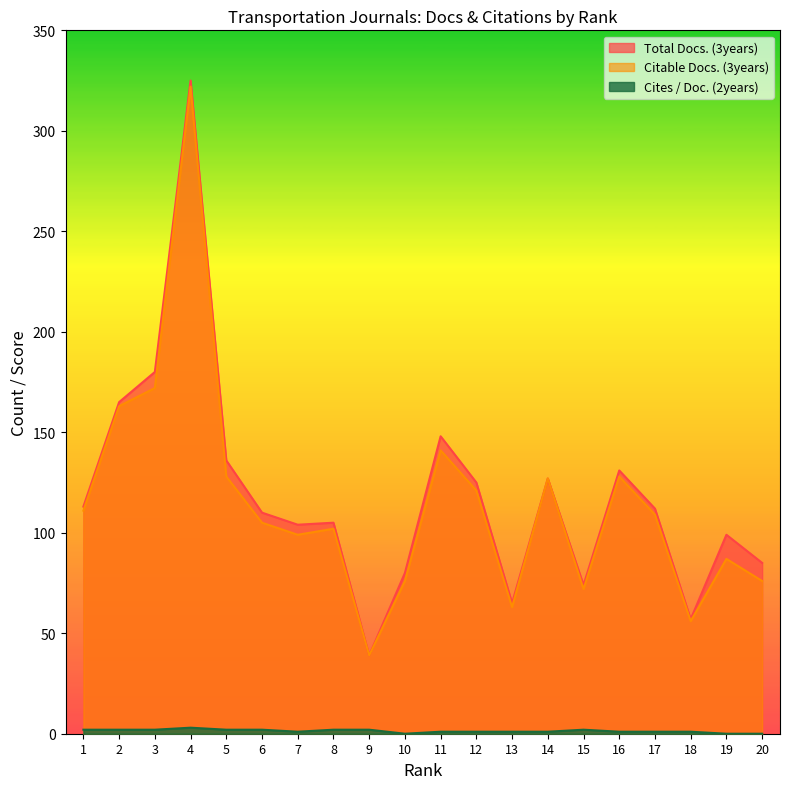

True or false: Cites / Doc. (2years) has more than 2 points higher than both neighbors.

False